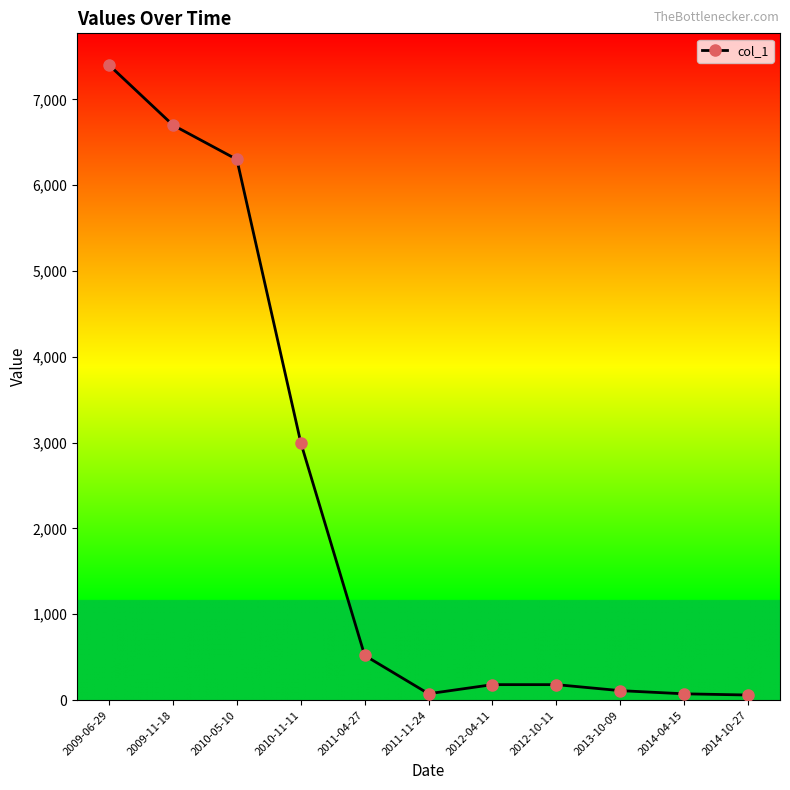

How many data points does each series have?

11